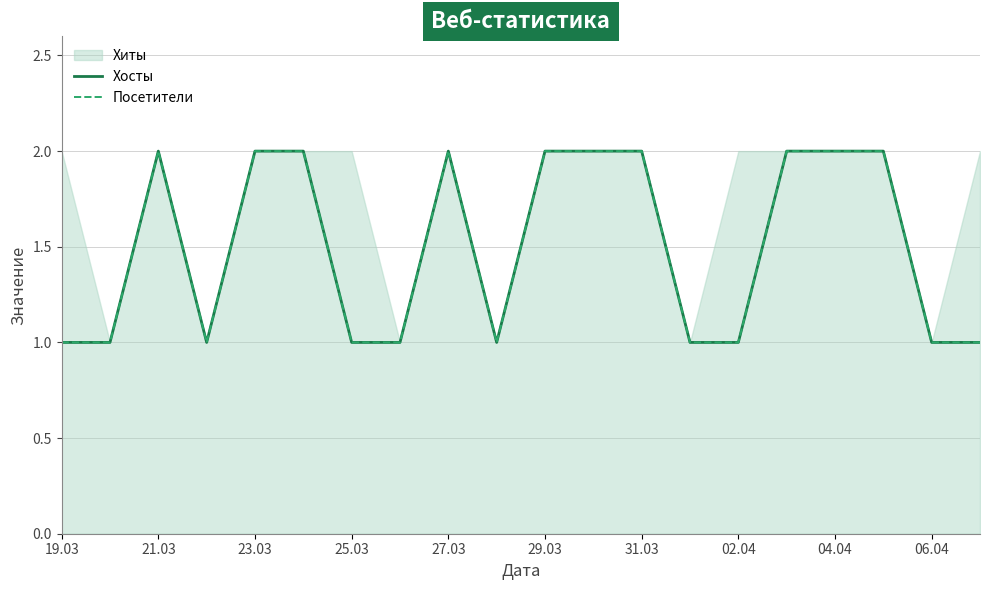

Which category has the lowest value across all series?

19.03